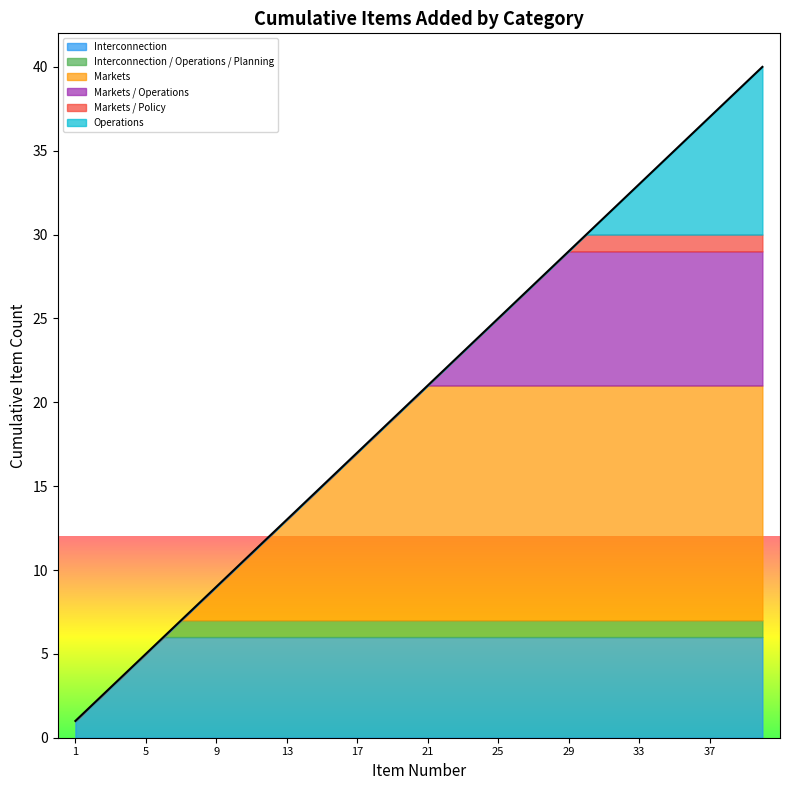

What is the maximum value for Interconnection?

6